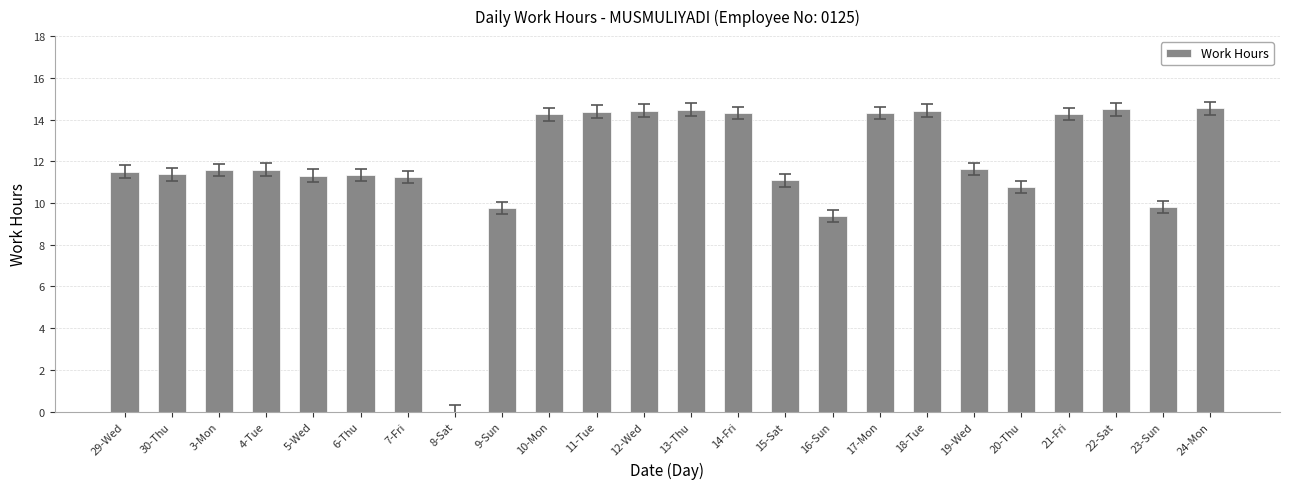

Is it true that the value at 18-Tue is 22.8?

False